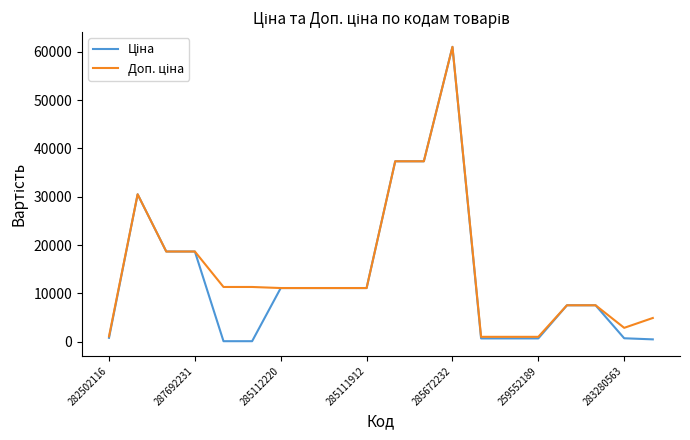

What is the maximum value shown in the chart?

61024.7